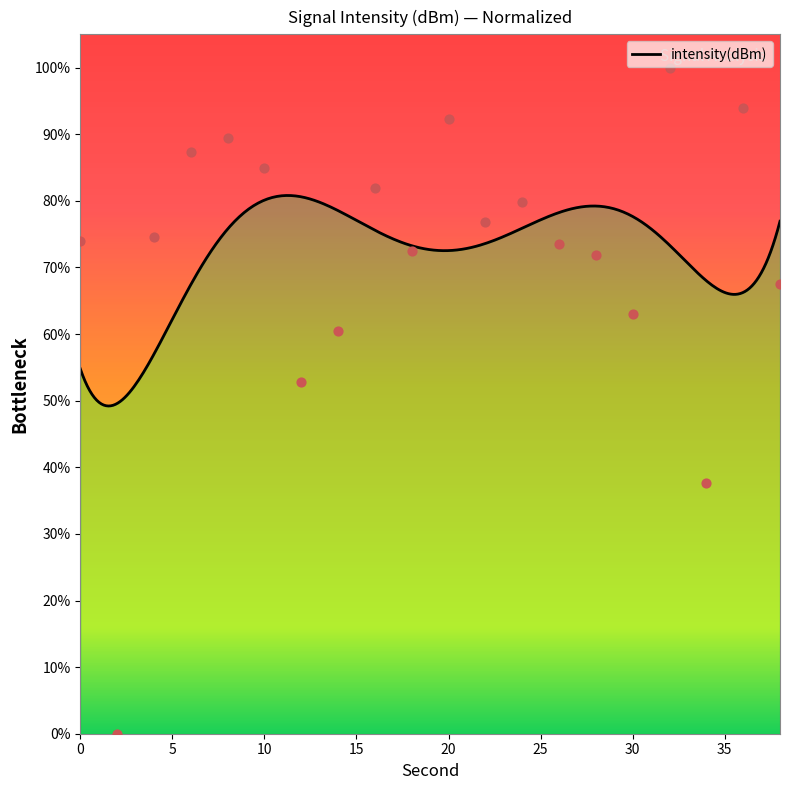

What is the ratio of the value at 0 to the value at 6?

0.8